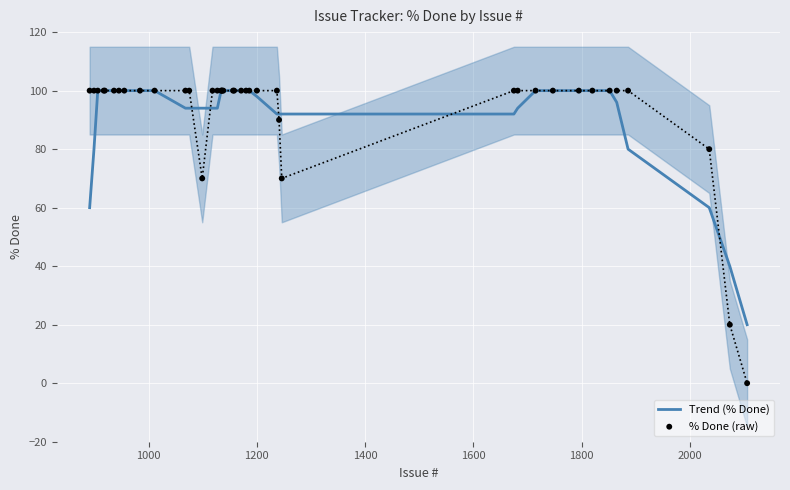

Which series contains the lowest Y value?

% Done (raw)